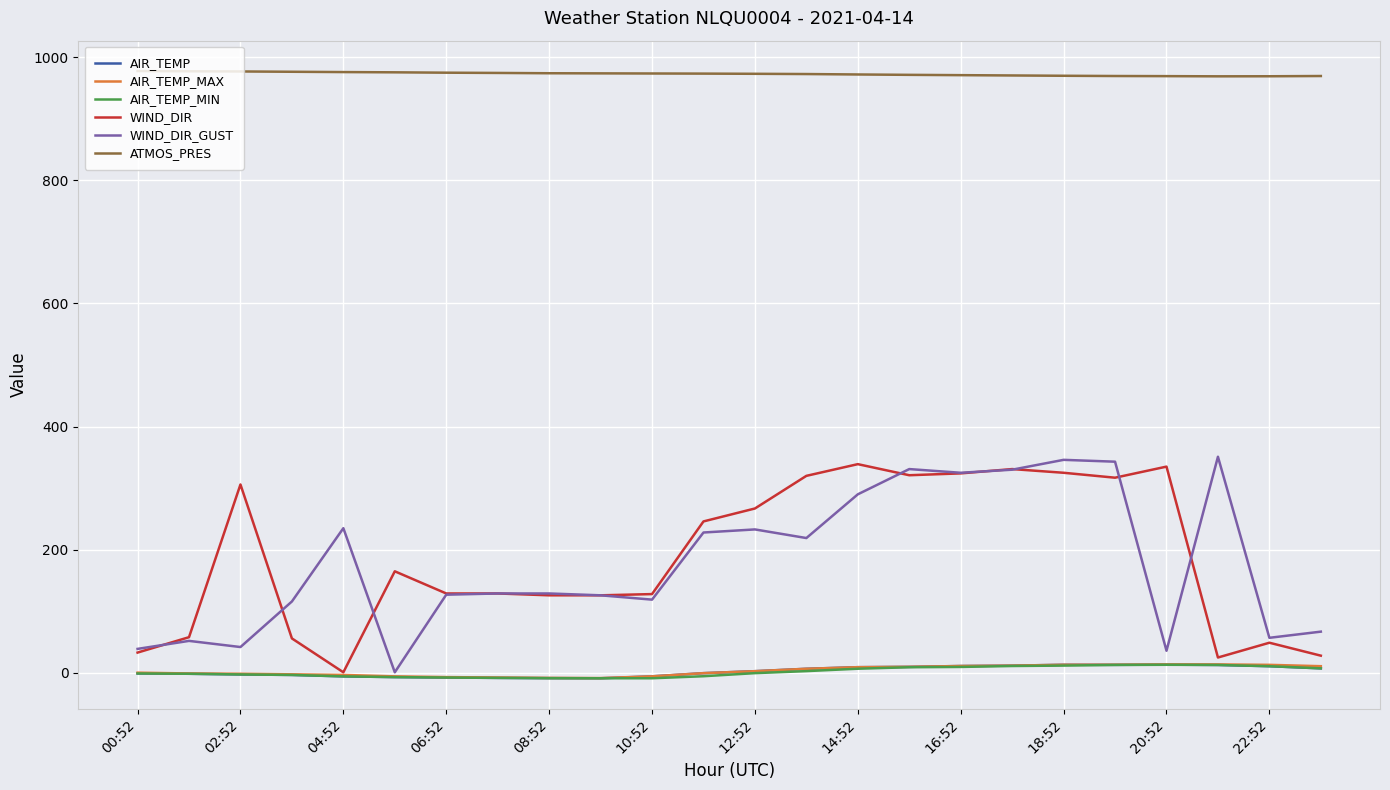

True or false: WIND_DIR and ATMOS_PRES intersect in this chart.

False